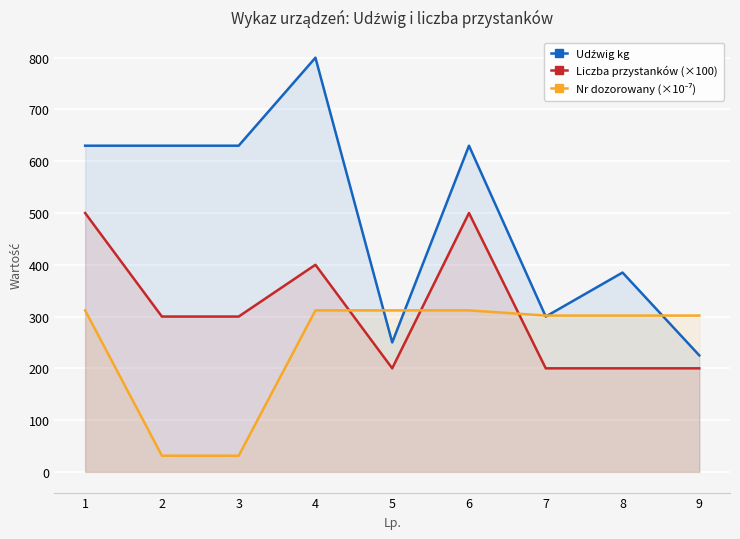

Between which two adjacent categories do Nr dozorowany (×10⁻⁷) and Liczba przystanków (×100) first intersect?

4 and 5